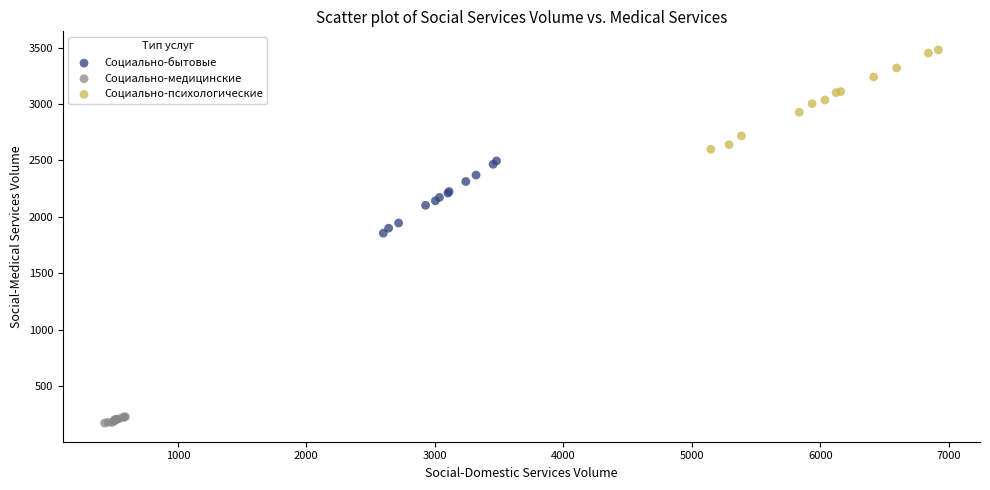

Which series reaches the minimum Y coordinate?

Социально-медицинские